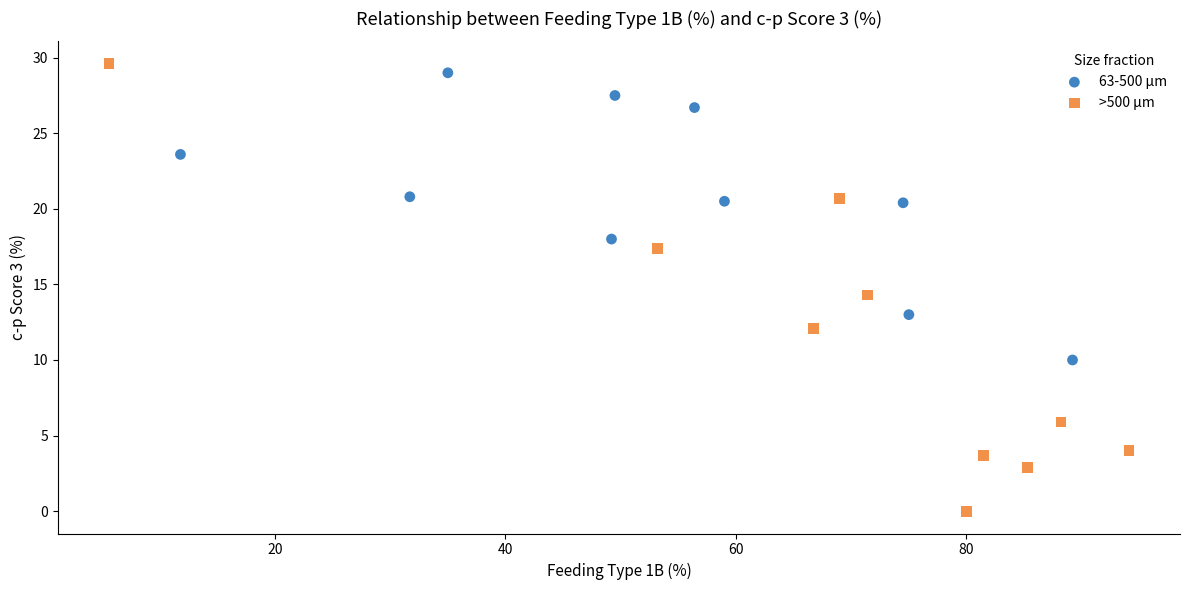

Which series reaches the minimum Y coordinate?

>500 µm